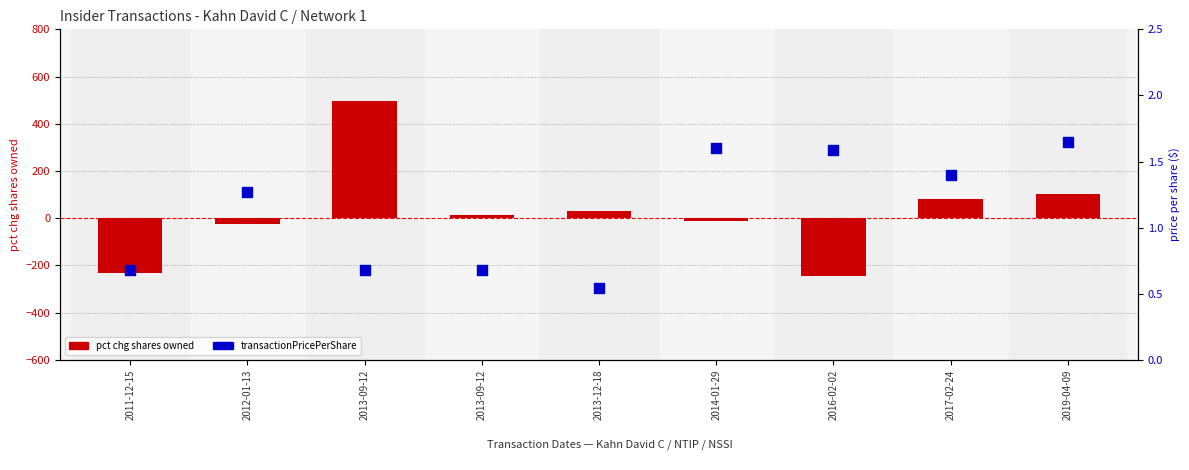

Is the value of pct chg shares owned at 2014-01-29 greater than the value of transactionPricePerShare at 2013-09-12?

No